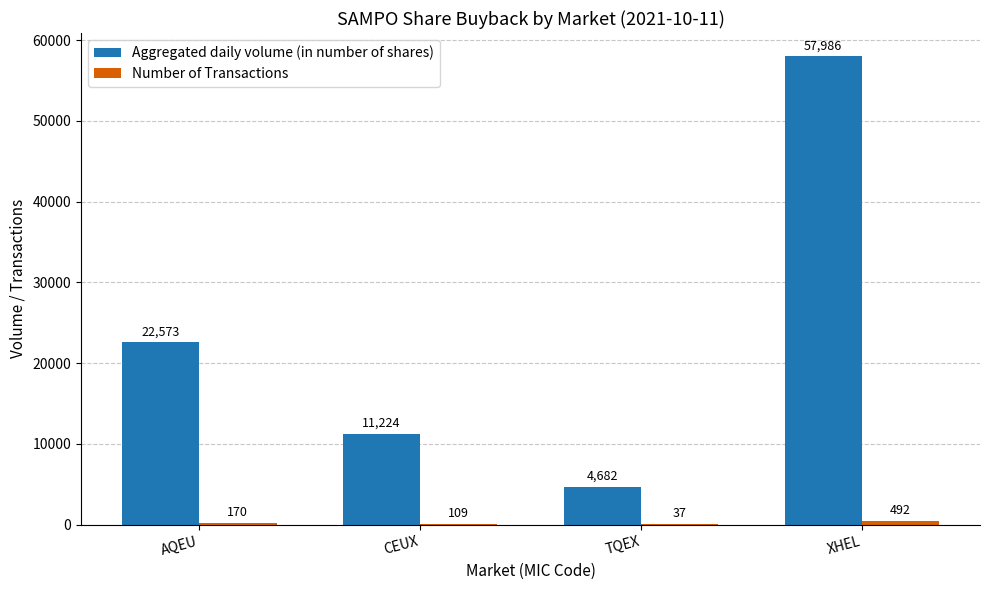

What is the approximate value of Aggregated daily volume (in number of shares) at CEUX, to the nearest 100?

11200